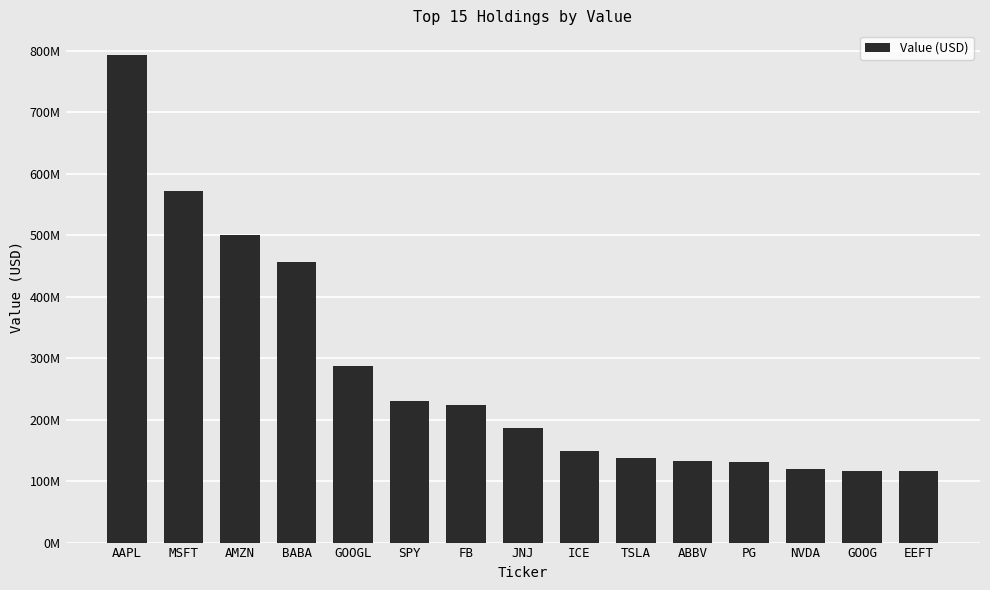

What is the difference between the maximum and minimum values?

677777000